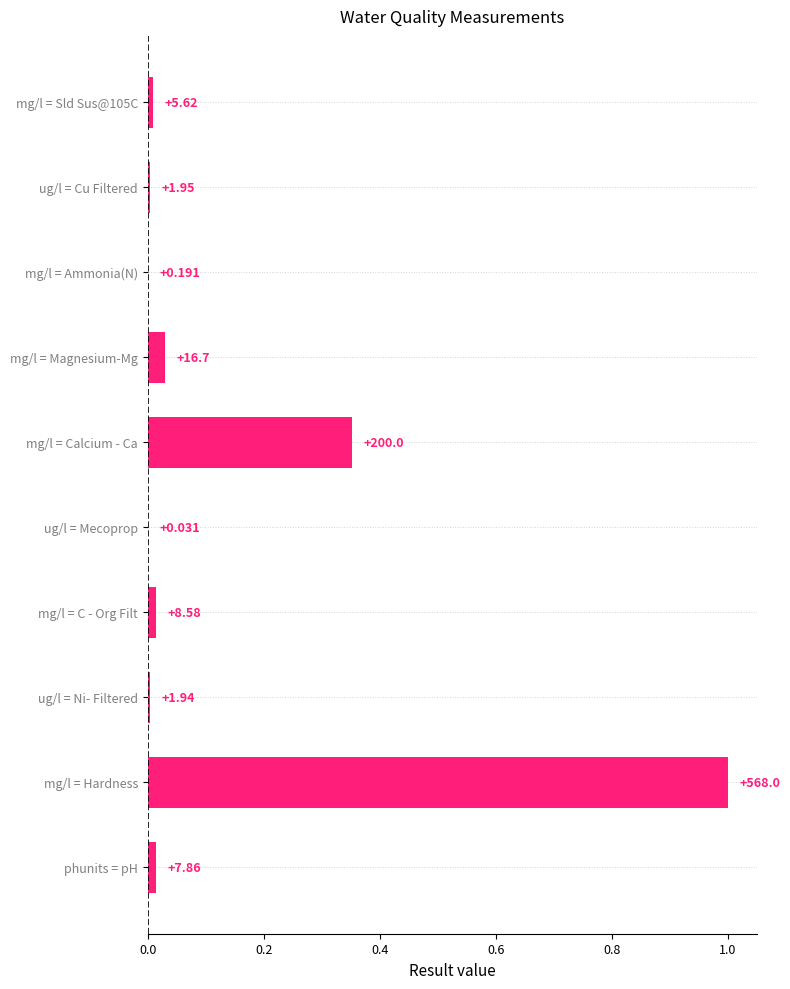

How many bars are there in total?

10